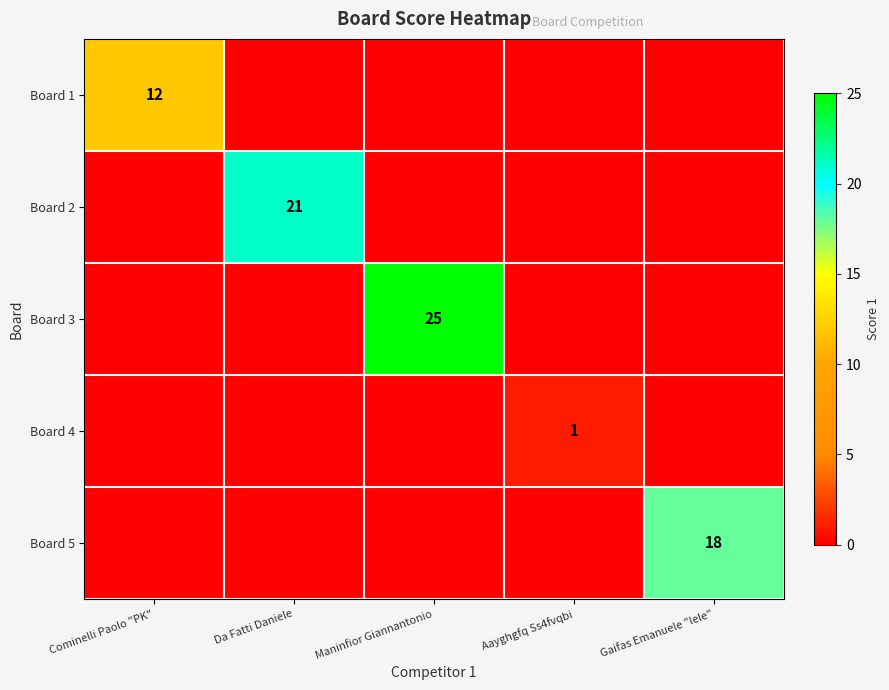

At how many categories does at least one series exceed 22?

1